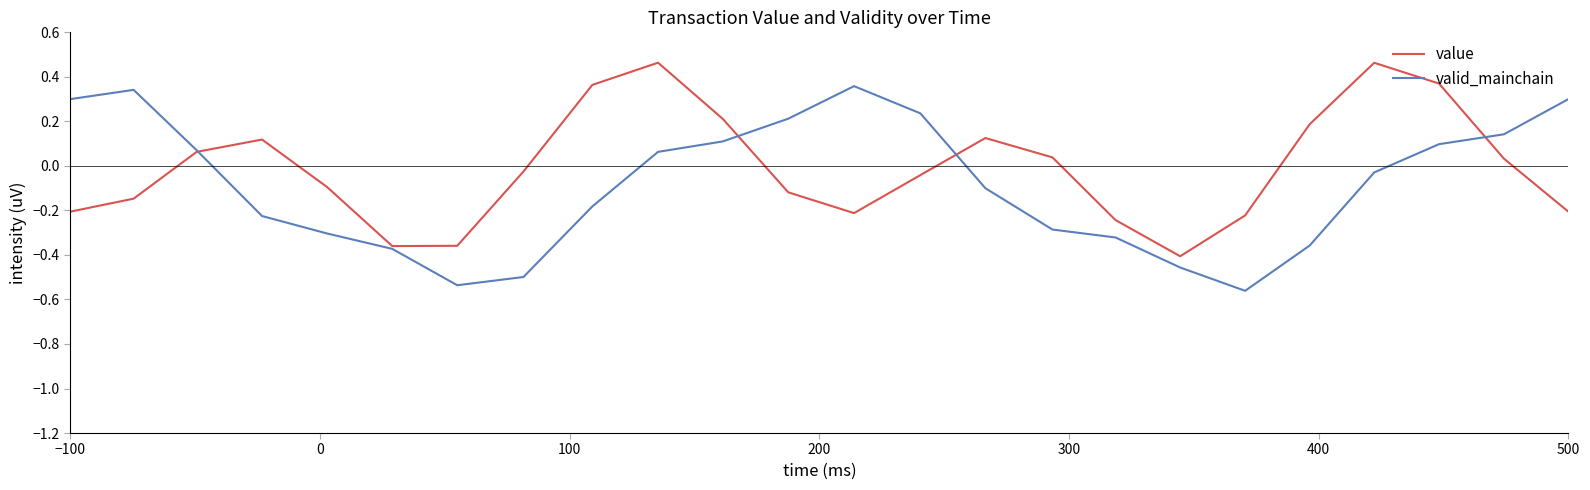

The value series shows -0.0 at 10. True or false?

False